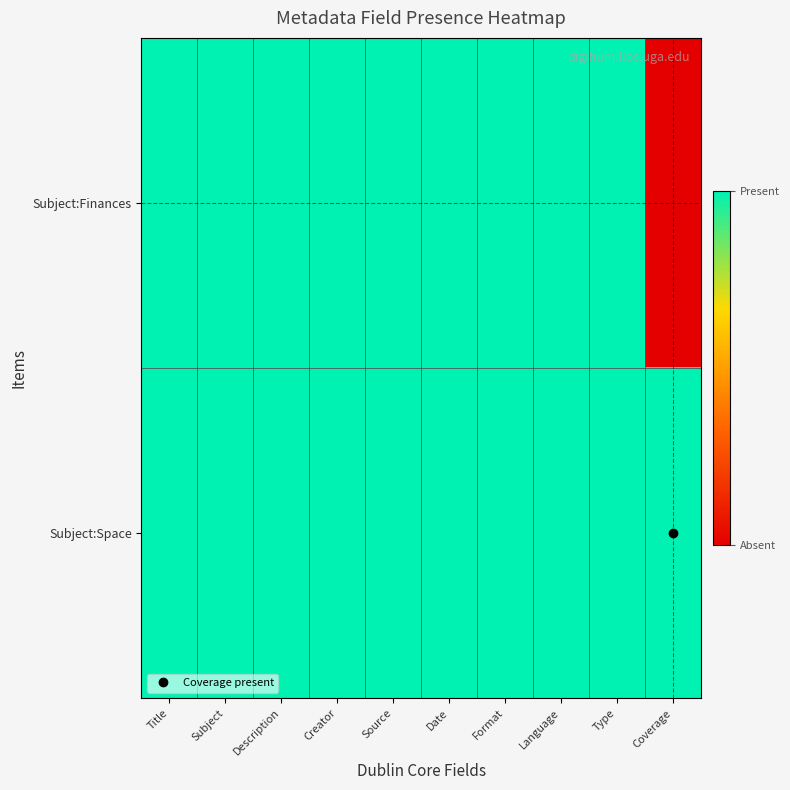

Reading right to left, what are all the values shown in this chart?

Subject:Finances: Coverage=0	Type=1	Language=1	Format=1	Date=1	Source=1	Creator=1	Description=1	Subject=1	Title=1
Subject:Space: Coverage=1	Type=1	Language=1	Format=1	Date=1	Source=1	Creator=1	Description=1	Subject=1	Title=1